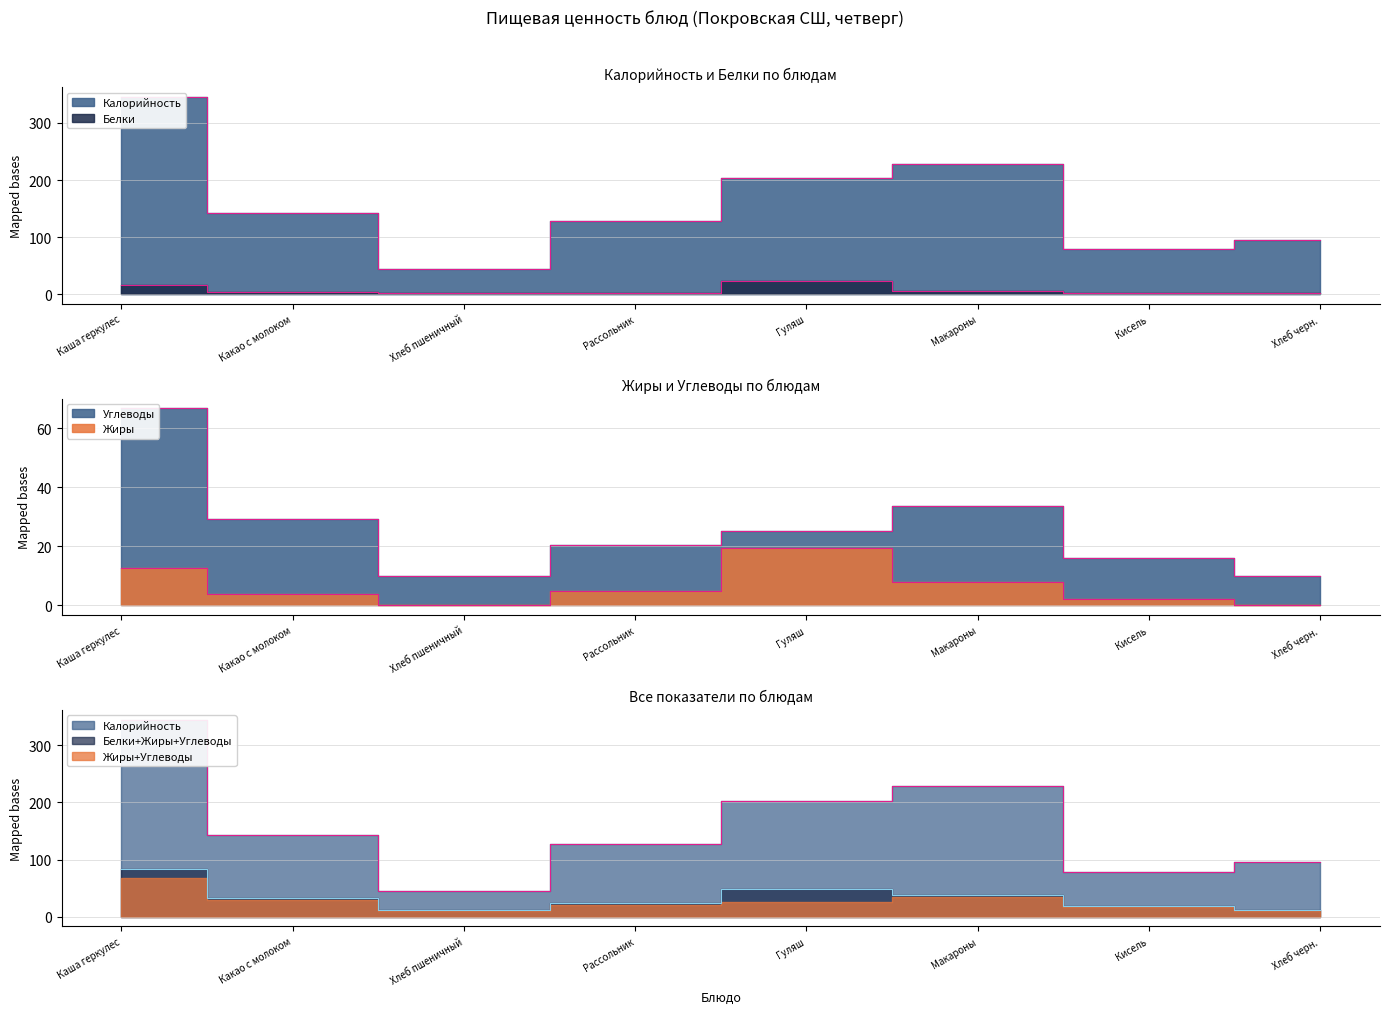

Which category has the highest value across all series?

Каша геркулес